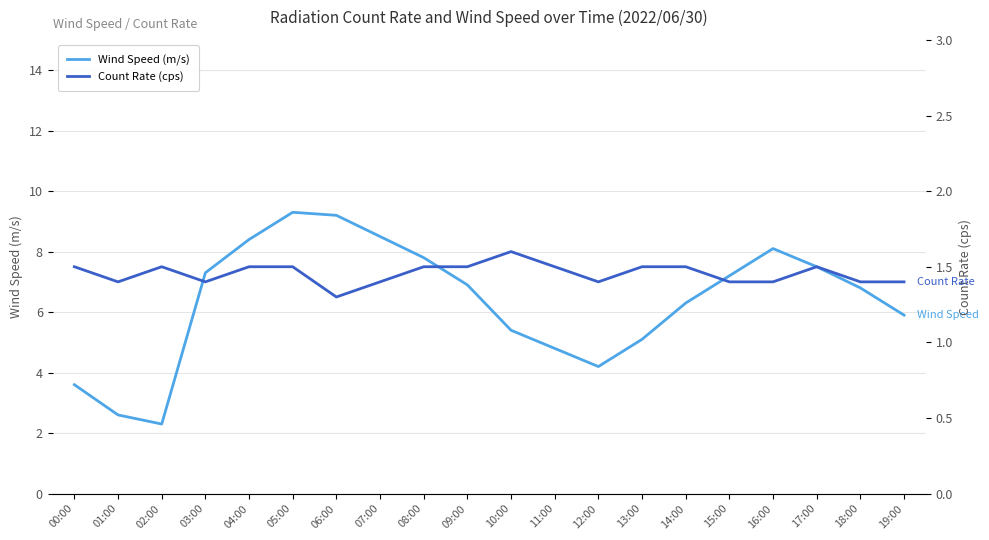

Is it true that Count Rate (cps) equals 0.7 at 06:00?

False